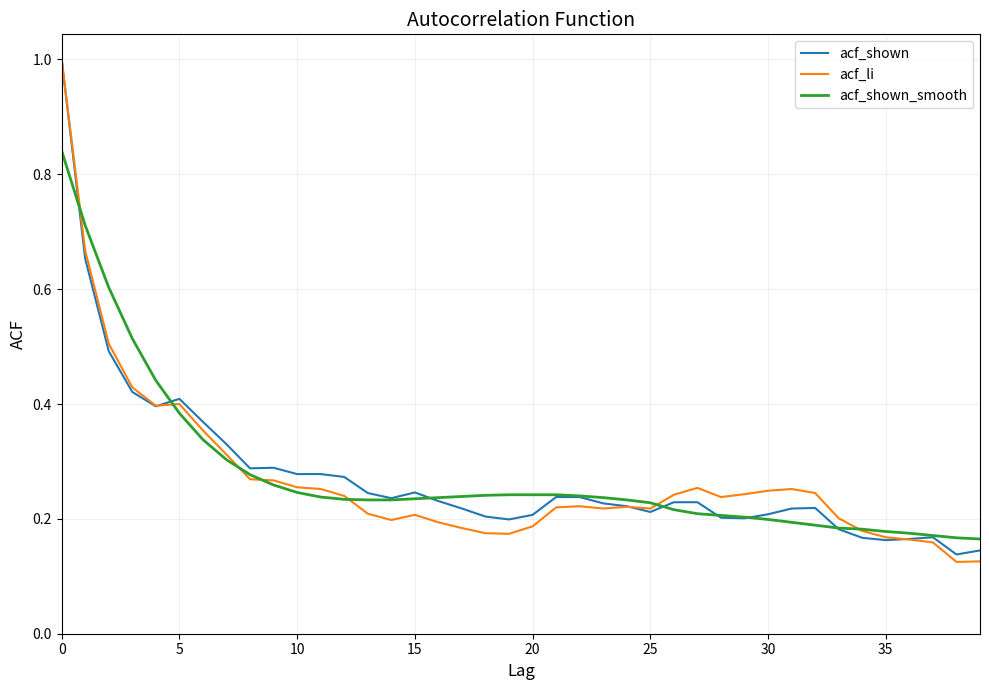

How many acf_li values are between 0 and 1?

40